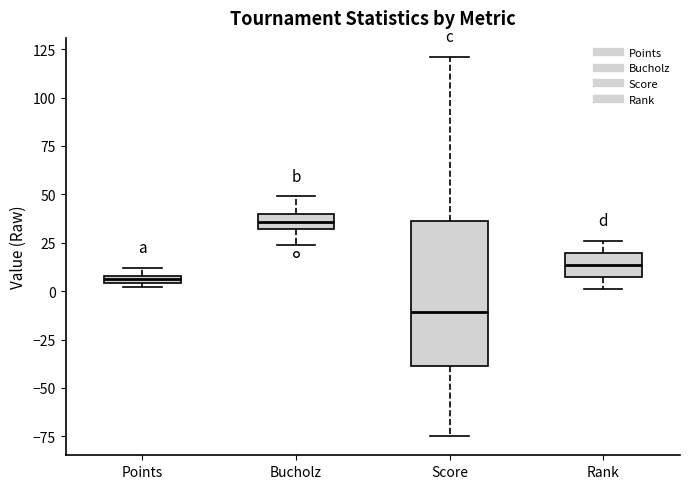

Which box's median line is the highest?

Bucholz